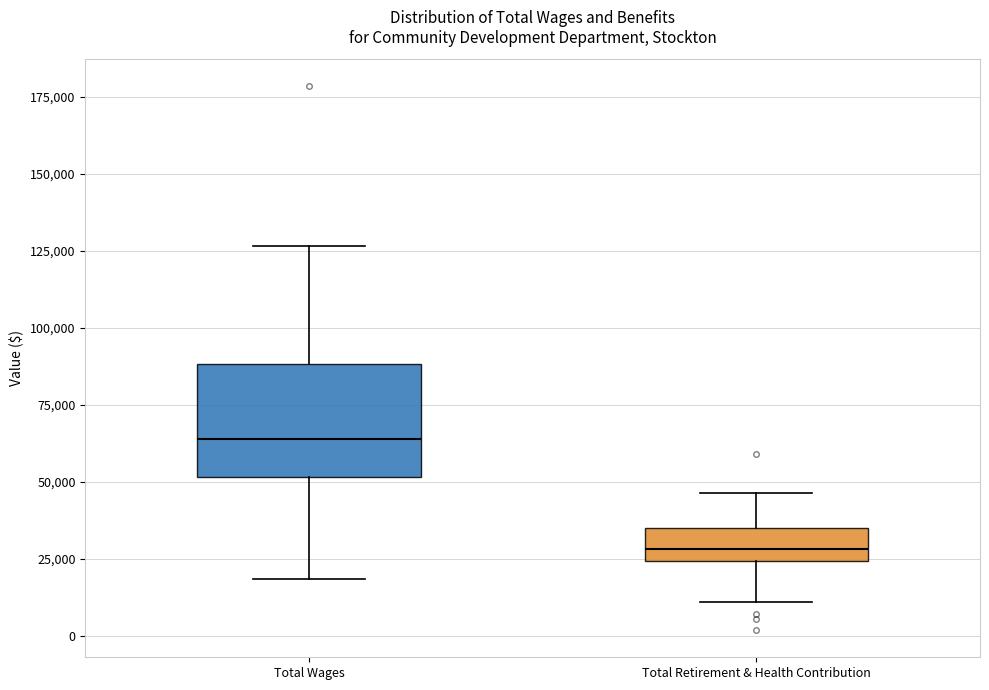

Which box's median line is the lowest?

Total Retirement & Health Contribution